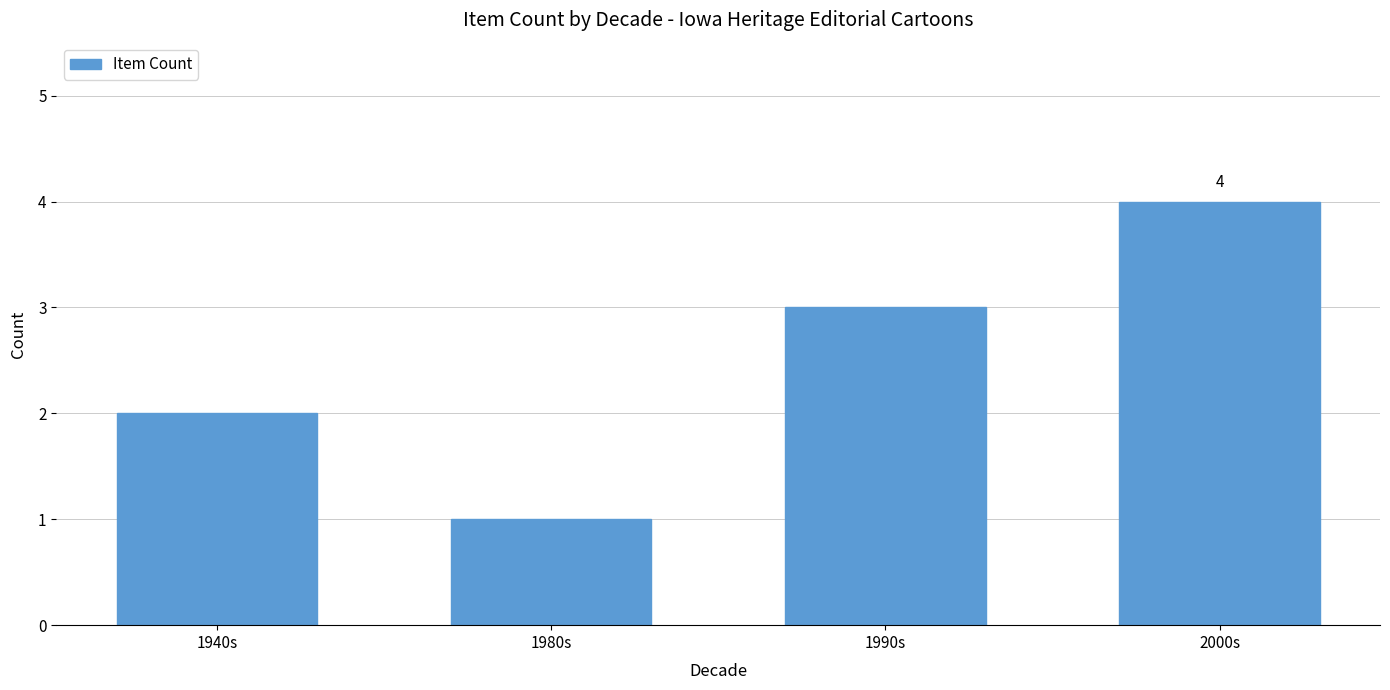

Which category has the highest value across all series?

2000s